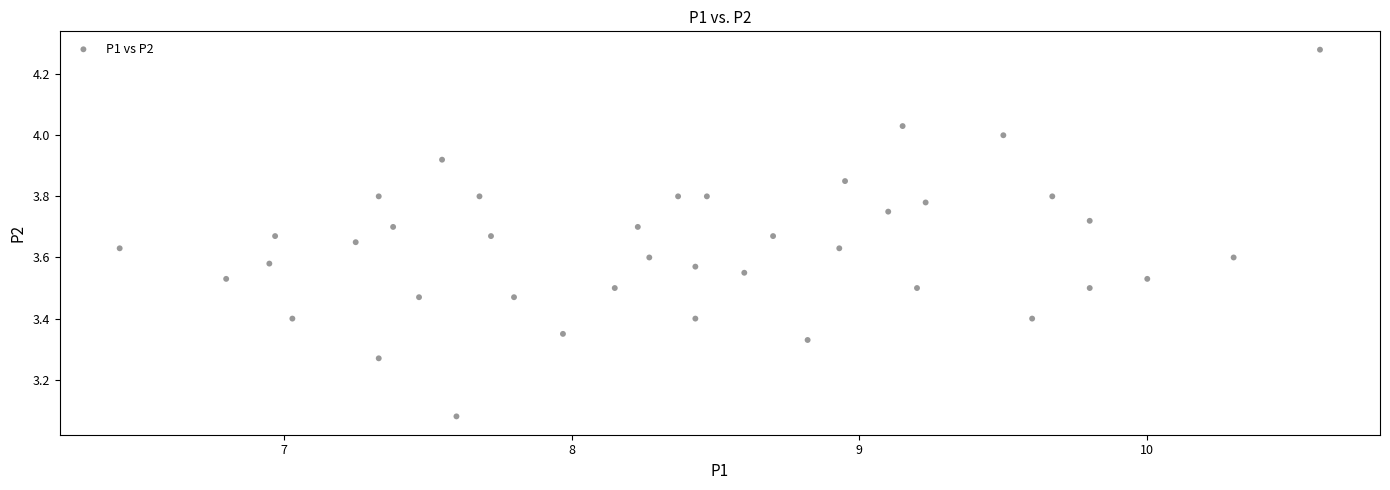

What is the range of Y values (max minus min)?

1.2